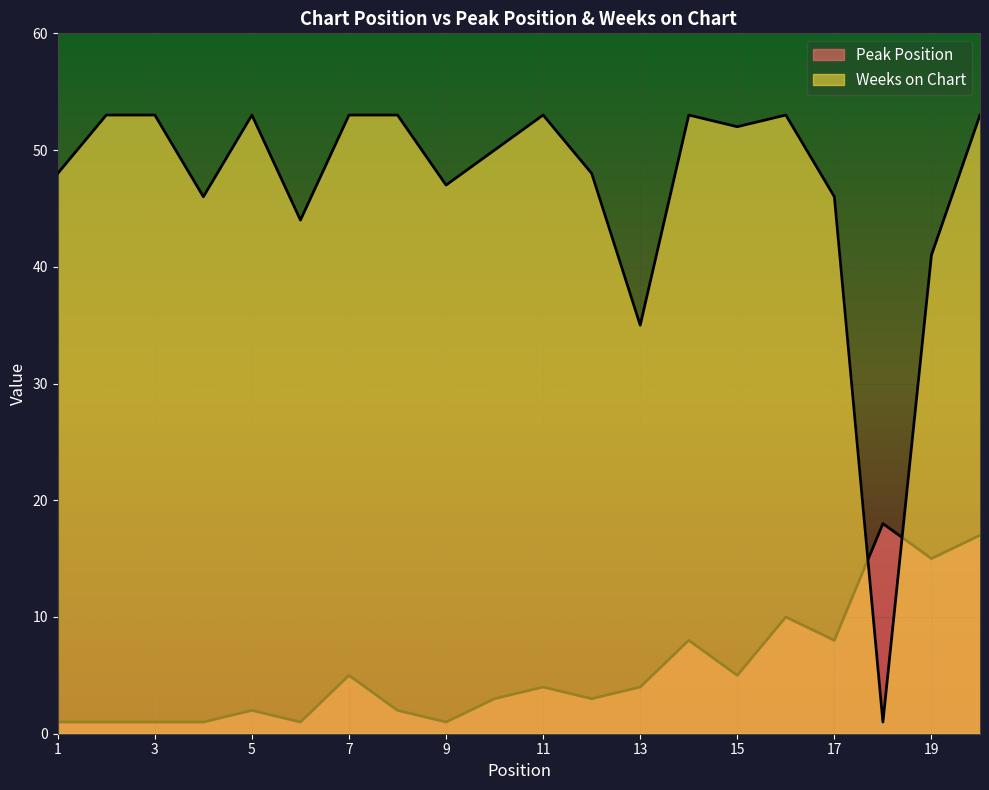

Which has a higher value, 2 or 13?

13